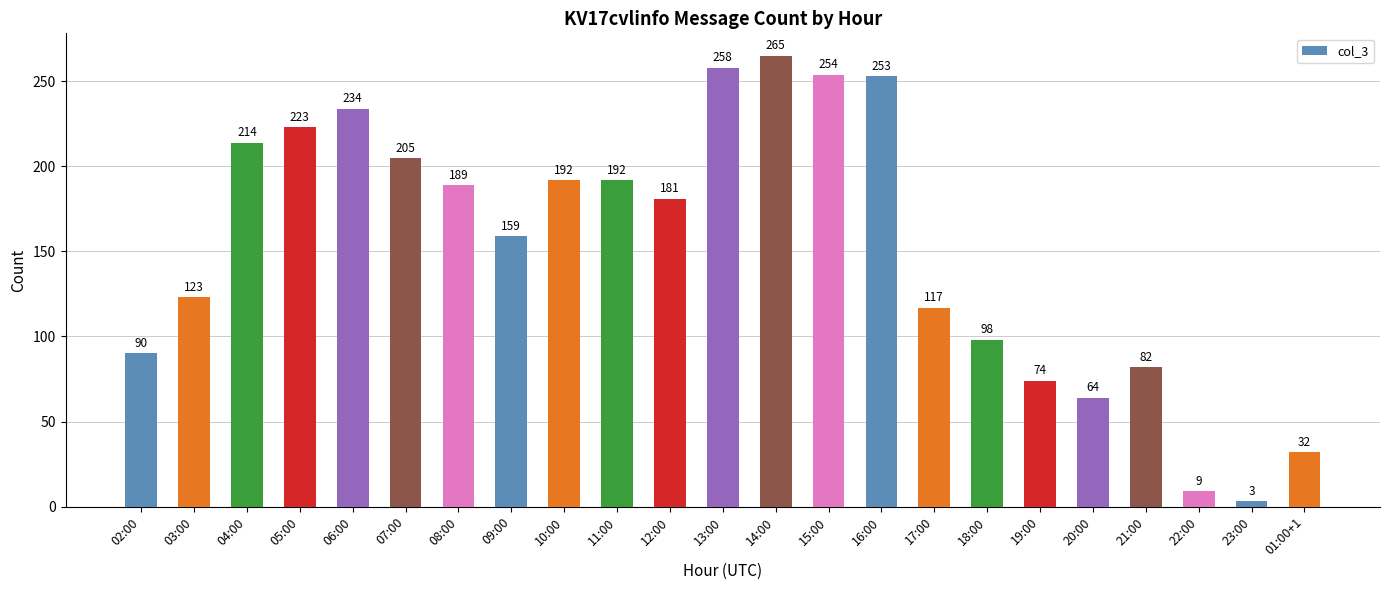

How many data points are less than 181?

11